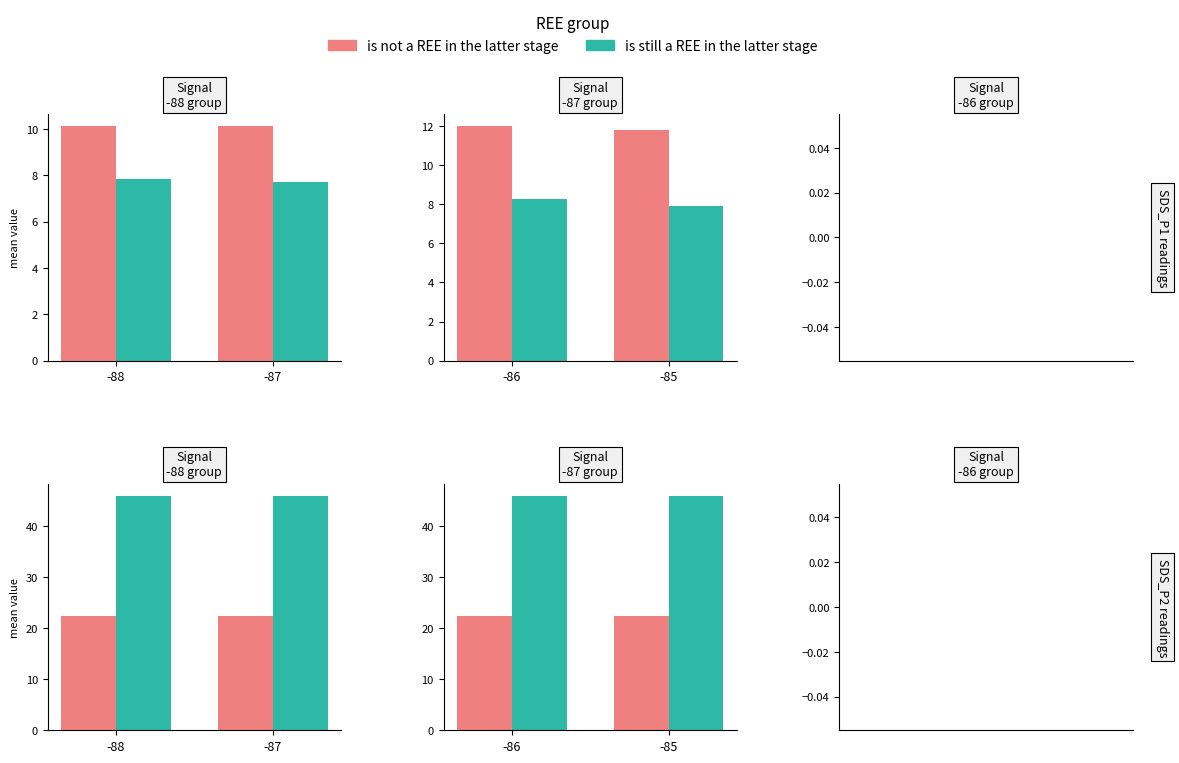

At which category is the sum across all series the highest?

-88